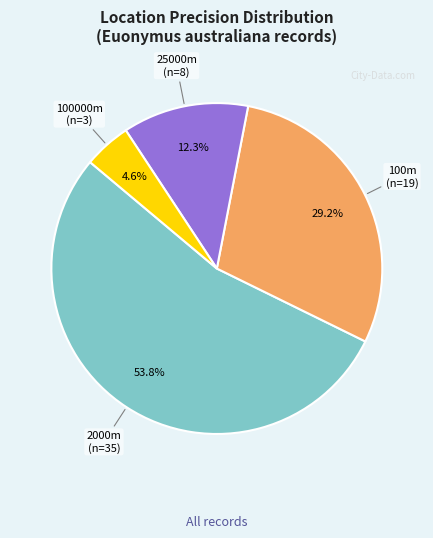

To the nearest percent, what is the average slice percentage?

25%